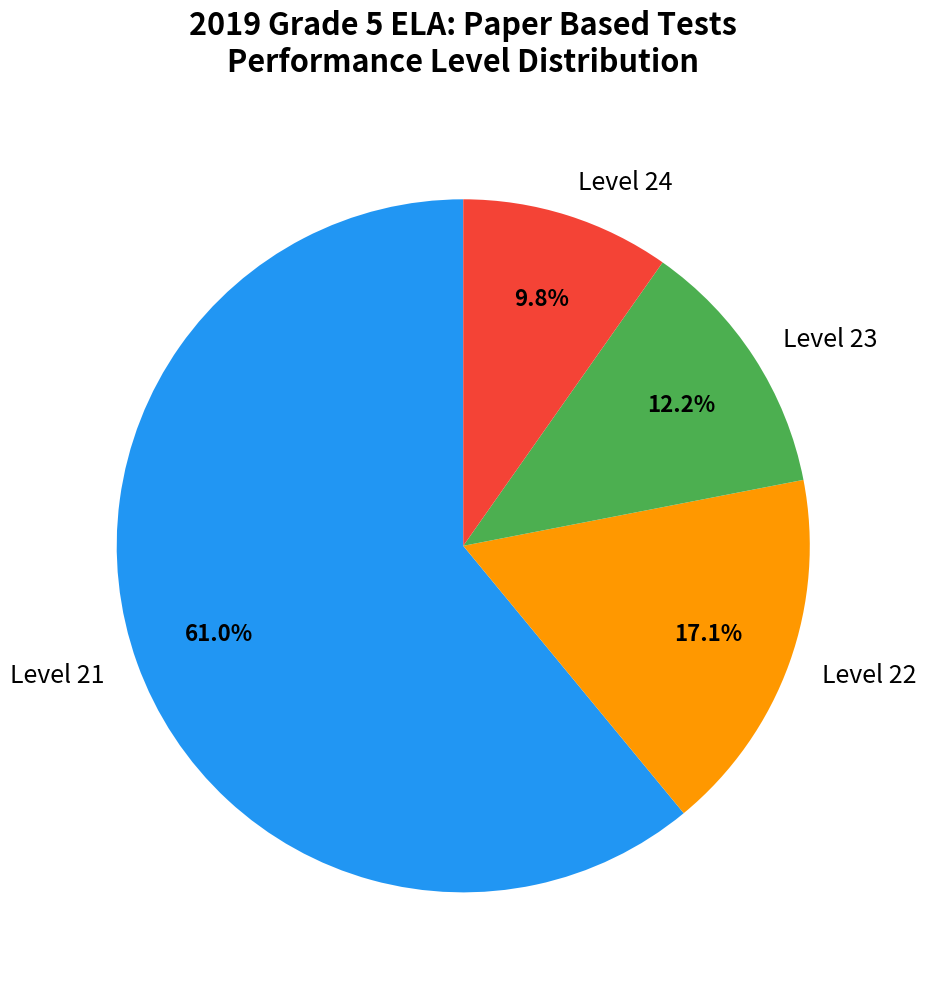

To the nearest percent, what is the average slice percentage?

25%